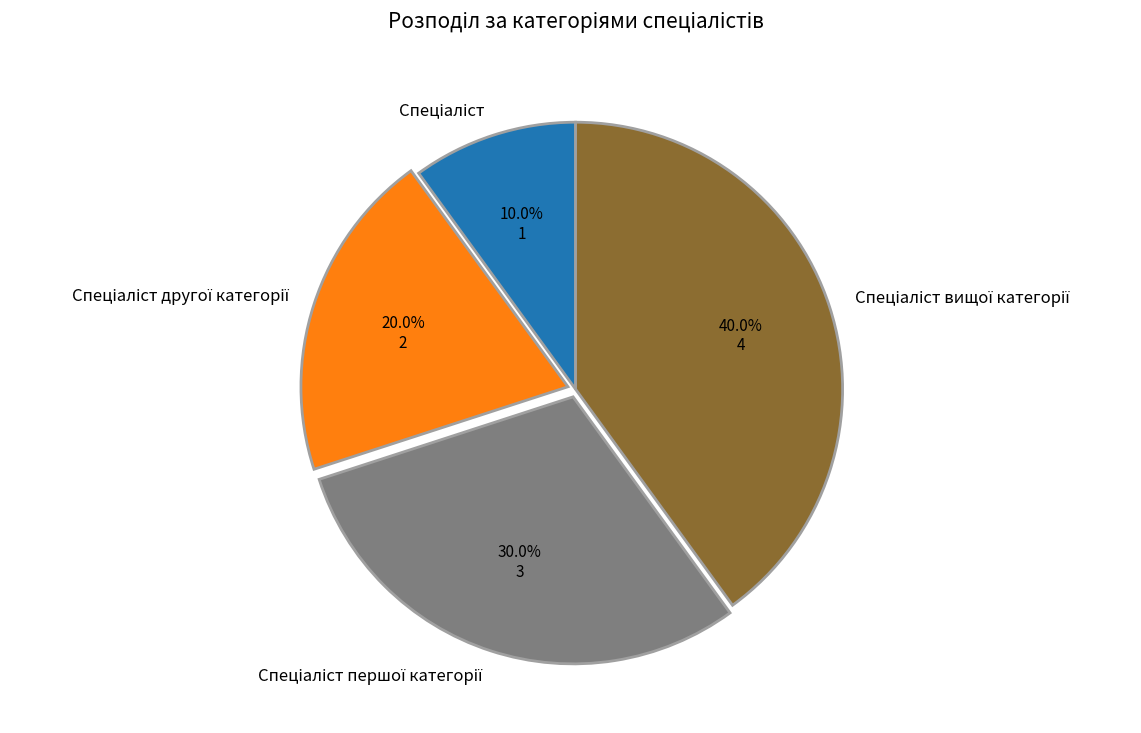

How many slices are in this pie chart?

4